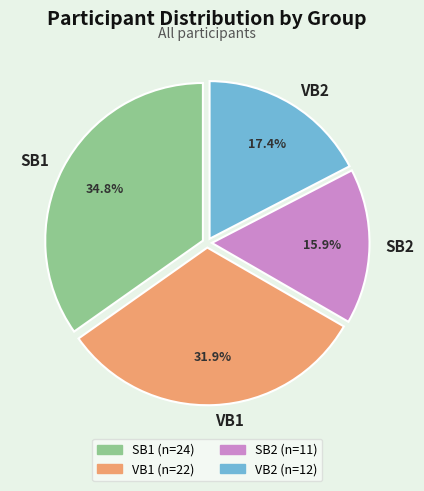

Approximately how many times larger is the value at SB2 compared to SB1?

0.5